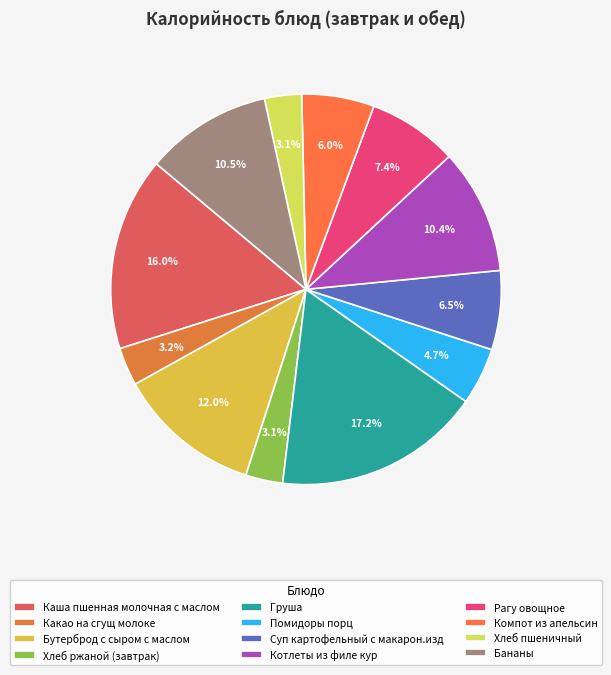

Combined, what portion of the pie is Суп картофельный с макарон.изд and Компот из апельсин?

12.5%